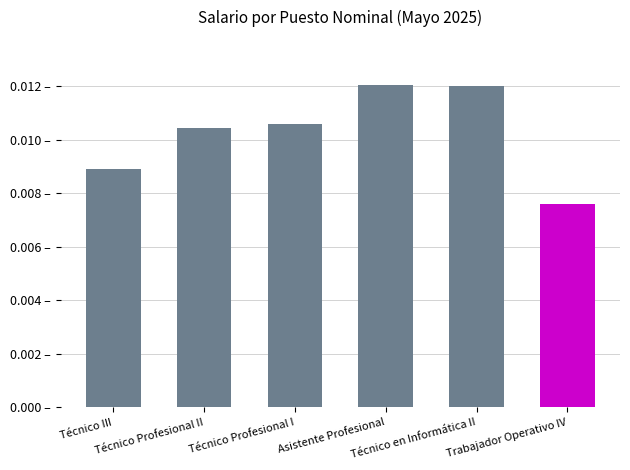

The chart shows a value of 0.0 at Técnico en Informática II. True or false?

False